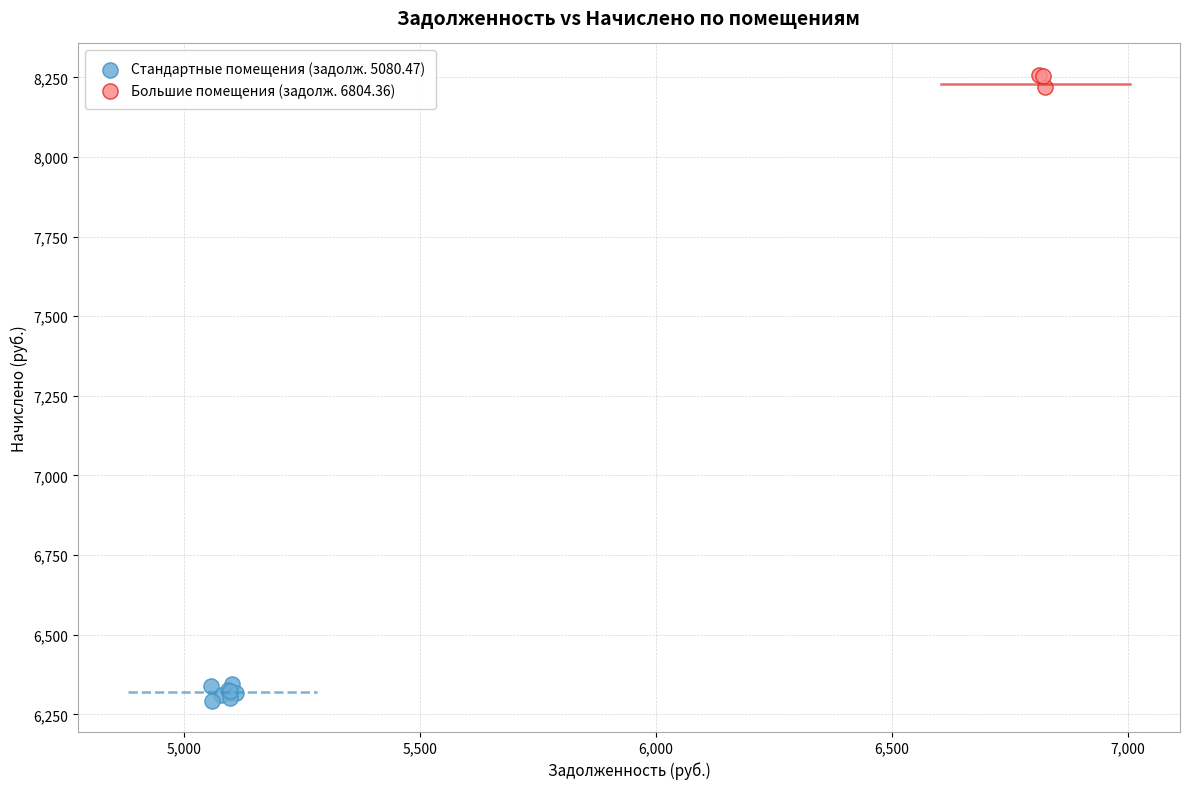

Which series contains the lowest Y value?

Стандартные помещения (задолж. 5080.47)